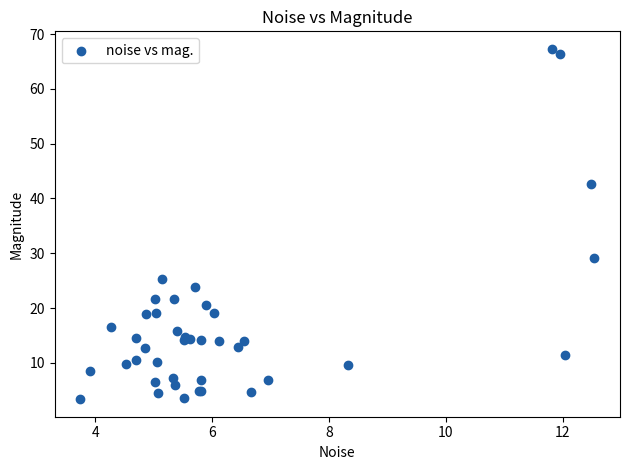

What Y value in the scatter plot is closest to 35?

29.2